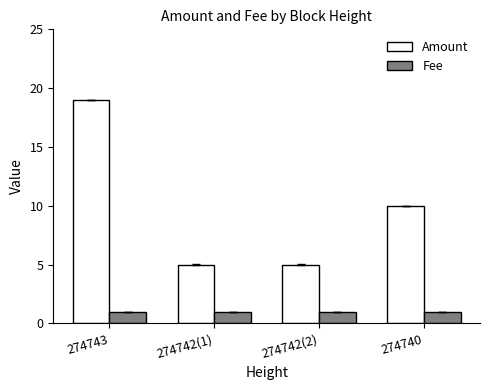

What is the label of the 2nd bar from the right?

274742(2)